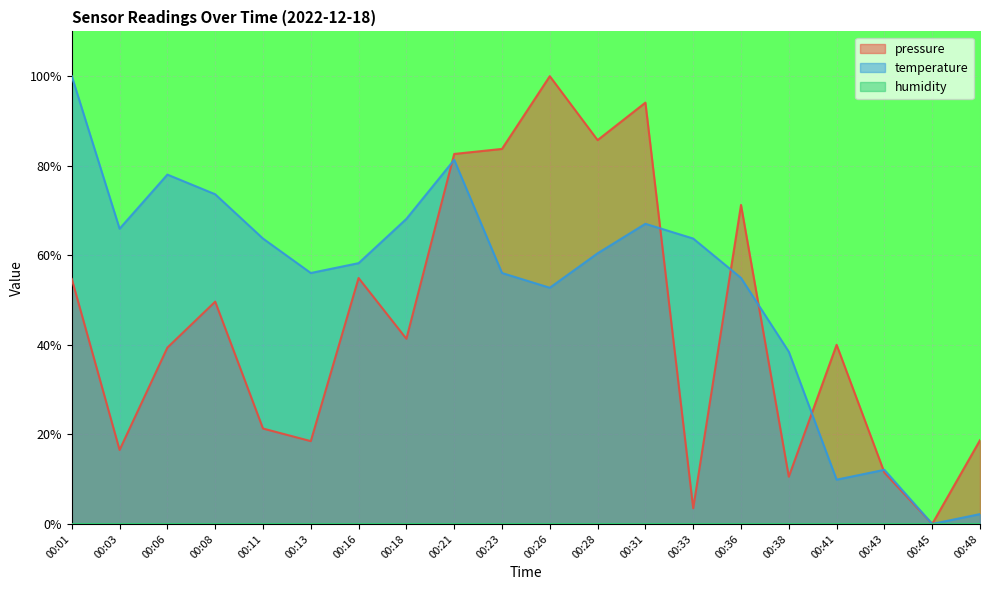

Is it true that pressure equals 18.7 at 00:48?

True